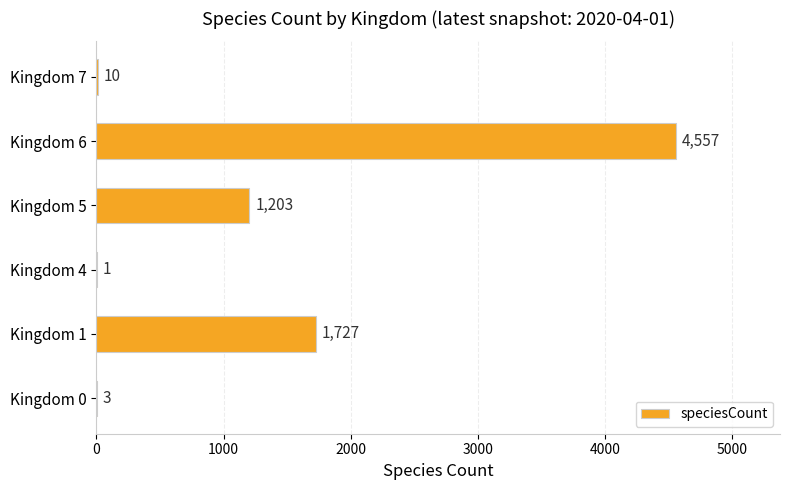

The value at Kingdom 5 is 1203. True or false?

True